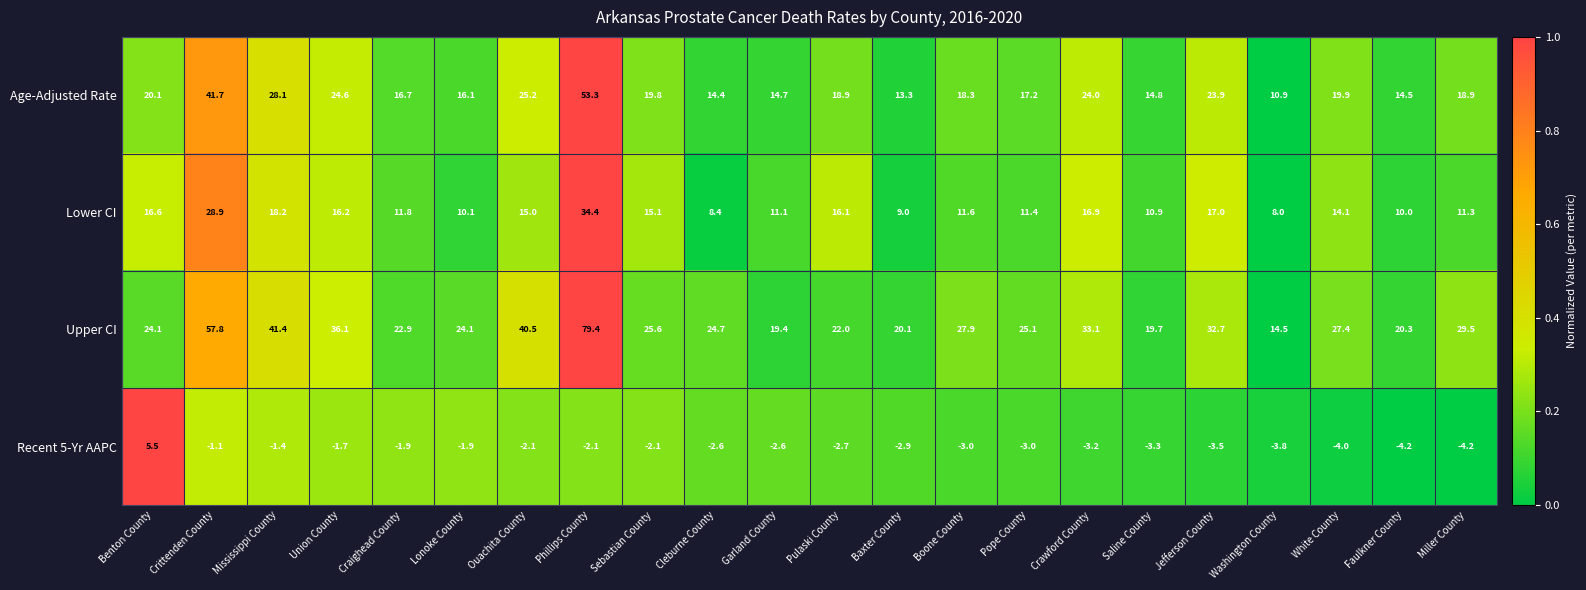

What is the greatest value displayed?

79.4